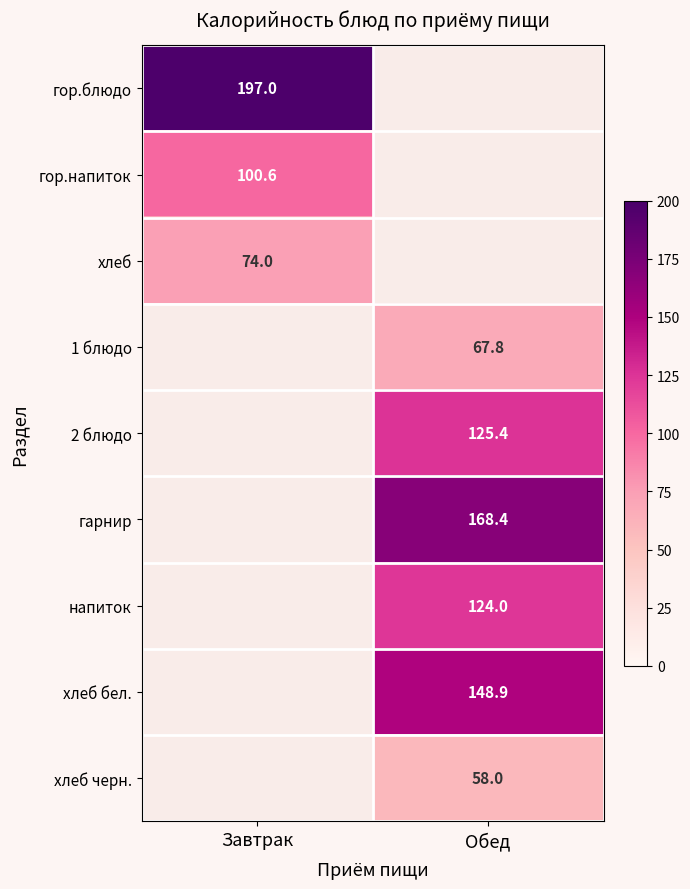

Which has a higher value, Обед or Завтрак?

Завтрак